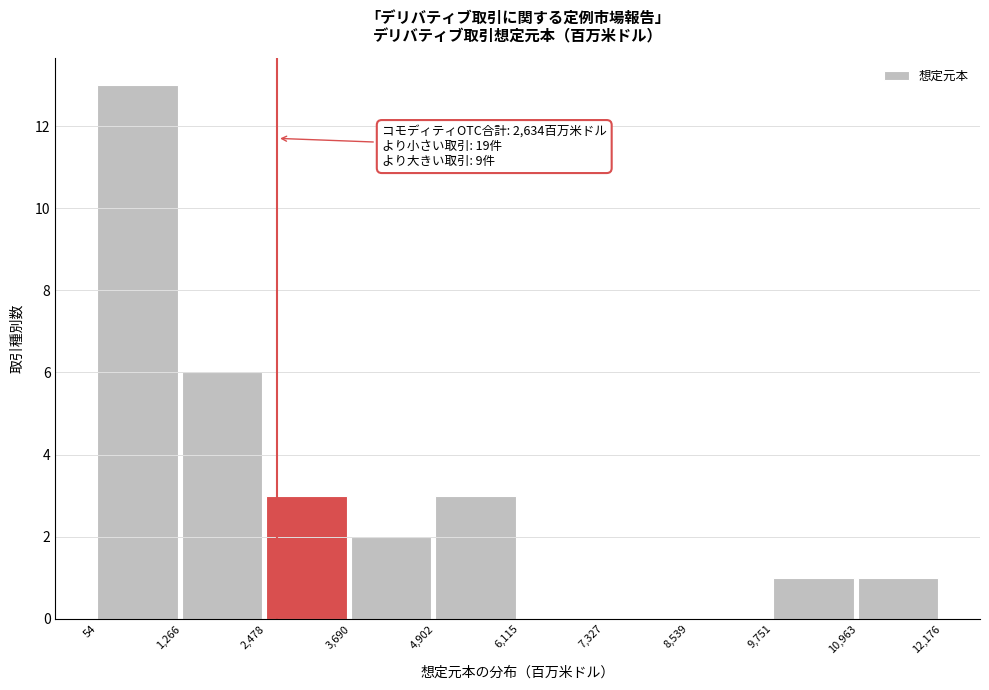

Over which range of the x-axis is the bar tallest?

54 to 1,266